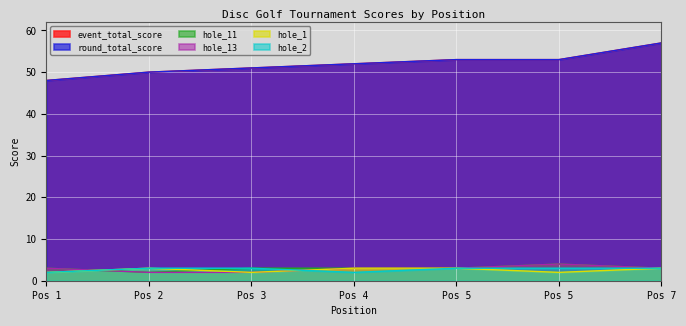

At which label is hole_2 closest to 2?

Pos 1